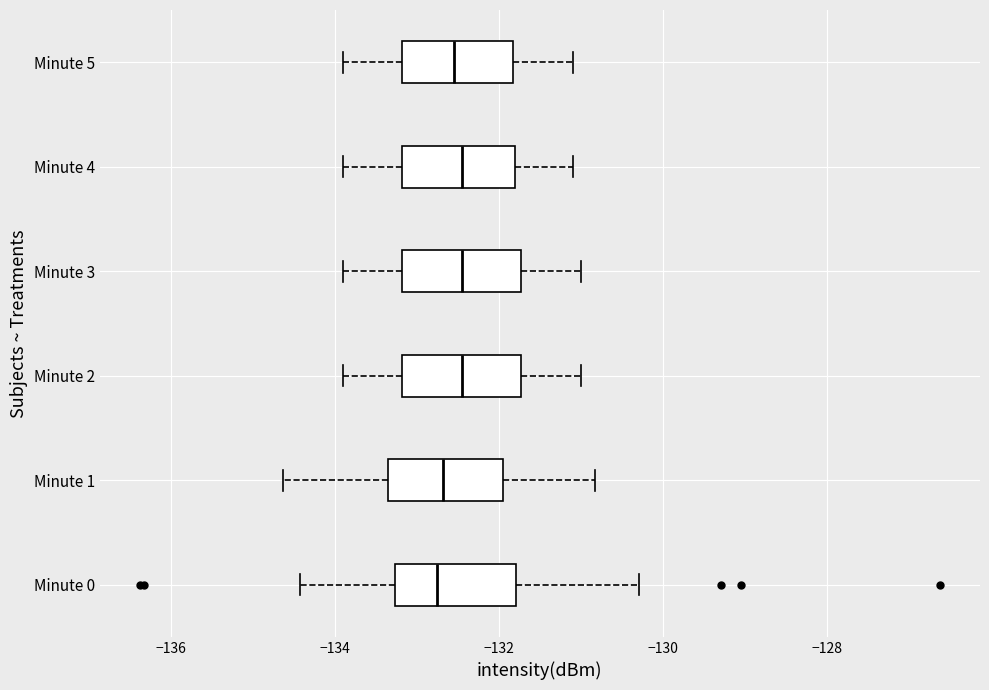

Where does the right whisker of the box for Minute 4 end on the x-axis? The values are not printed on the chart, so give them approximately, as read against the axis.

-131.0